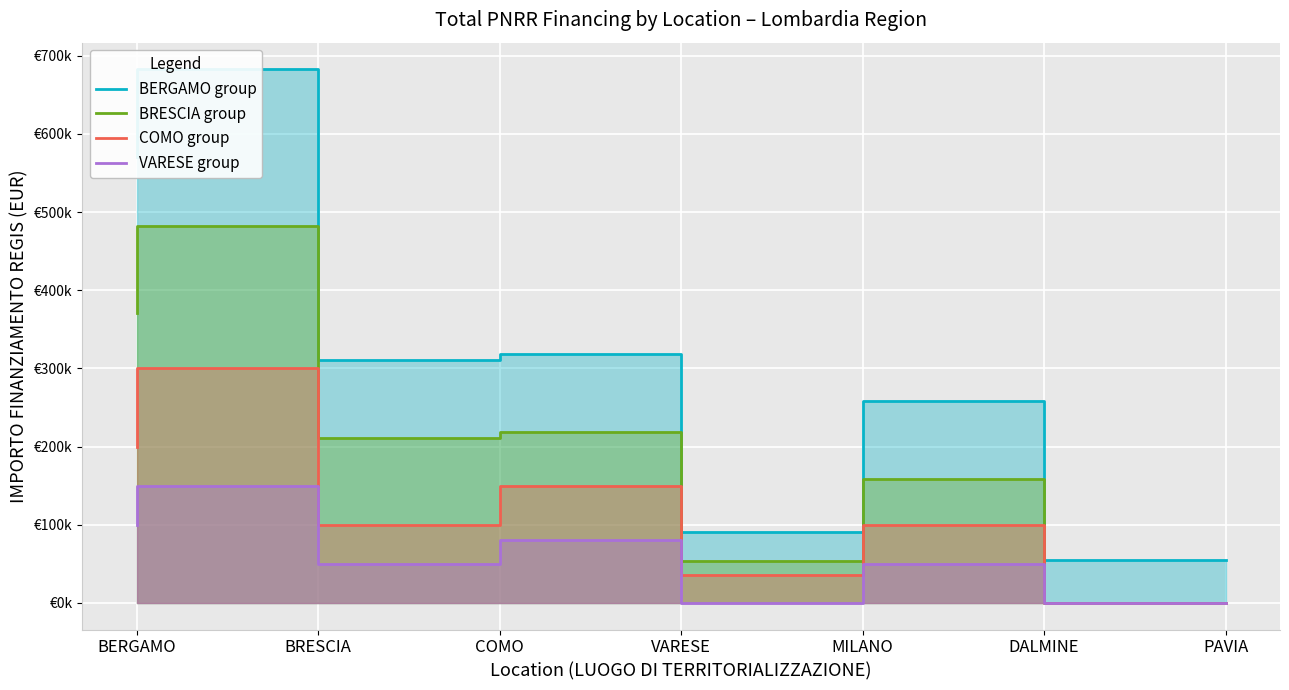

Rank the series by their average value, from lowest to highest.

VARESE group, COMO group, BRESCIA group, BERGAMO group